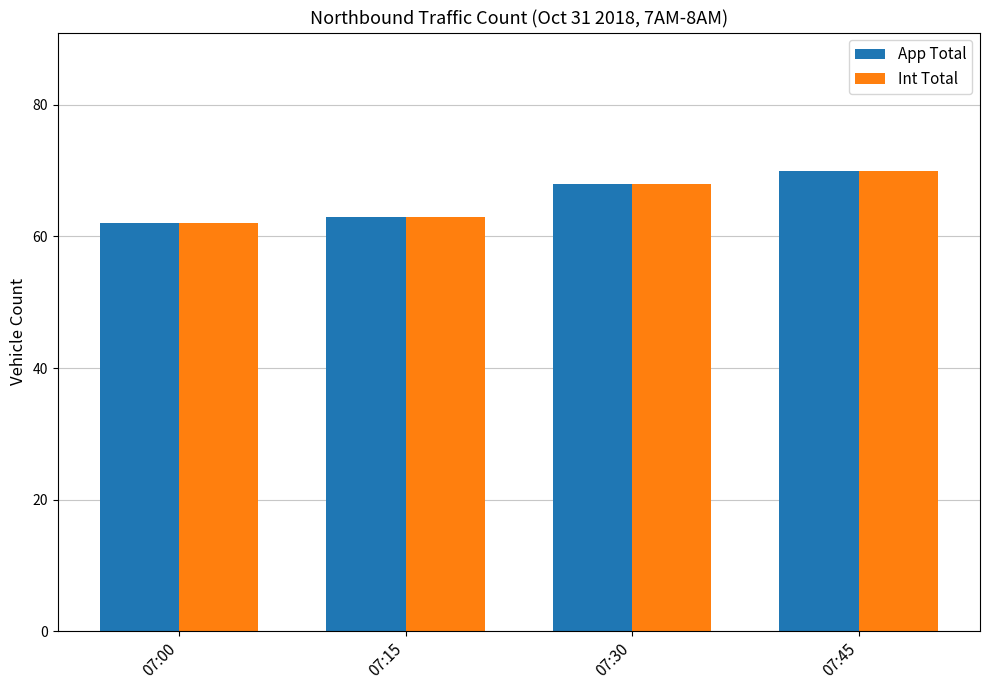

List the labels in order of Int Total value, largest first.

07:45, 07:30, 07:15, 07:00